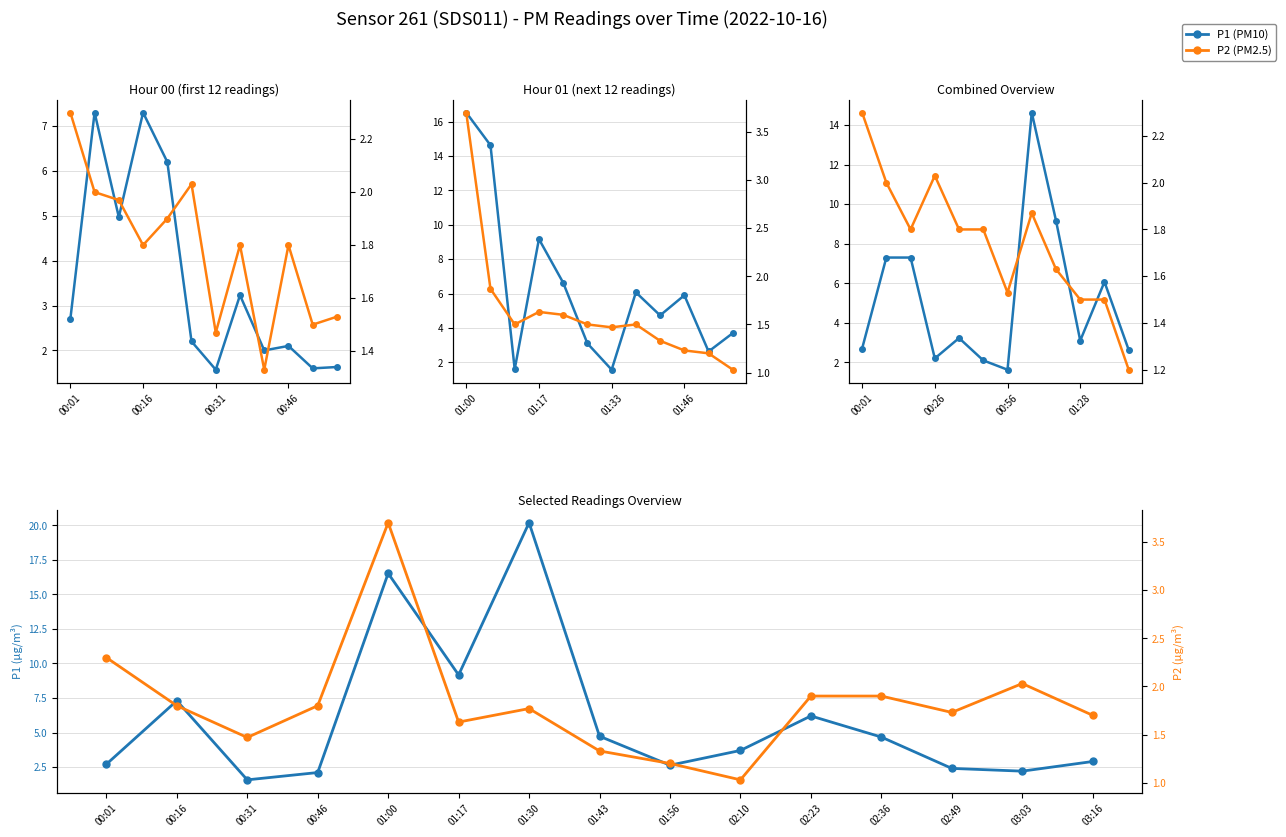

List the series in order of their overall mean, lowest first.

P2, P1